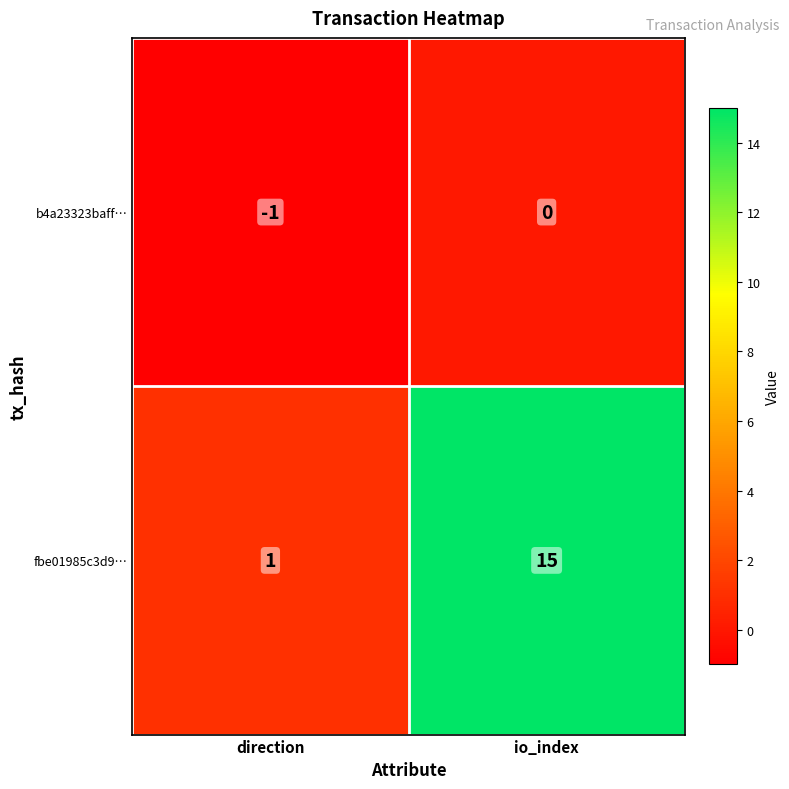

What is the difference between the maximum and minimum values in the fbe01985c3d9… series?

14